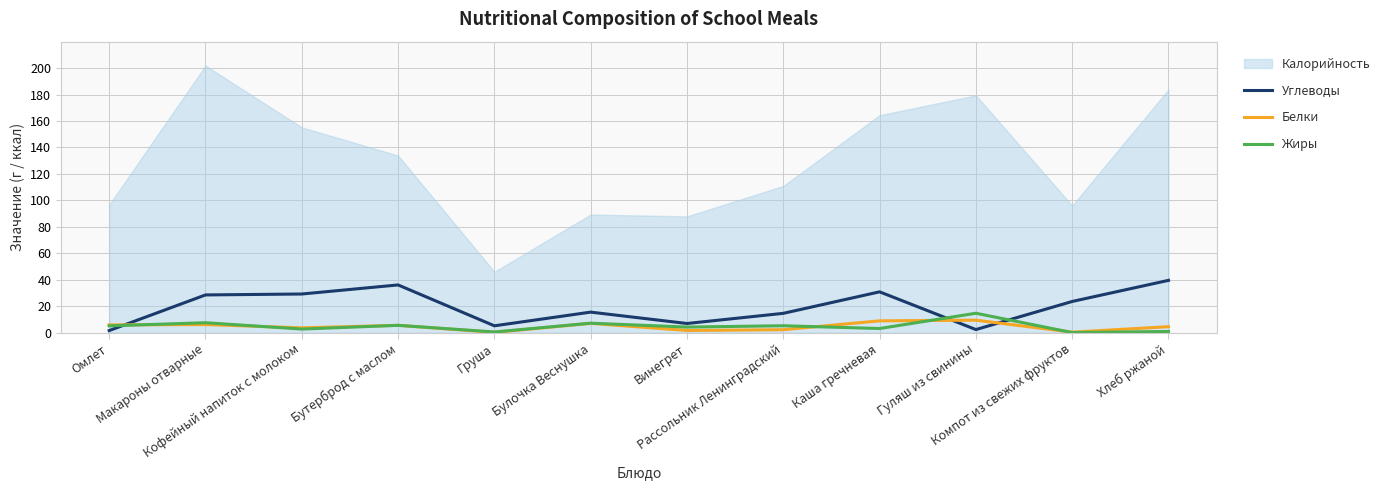

What is the highest value of the Жиры series?

14.7